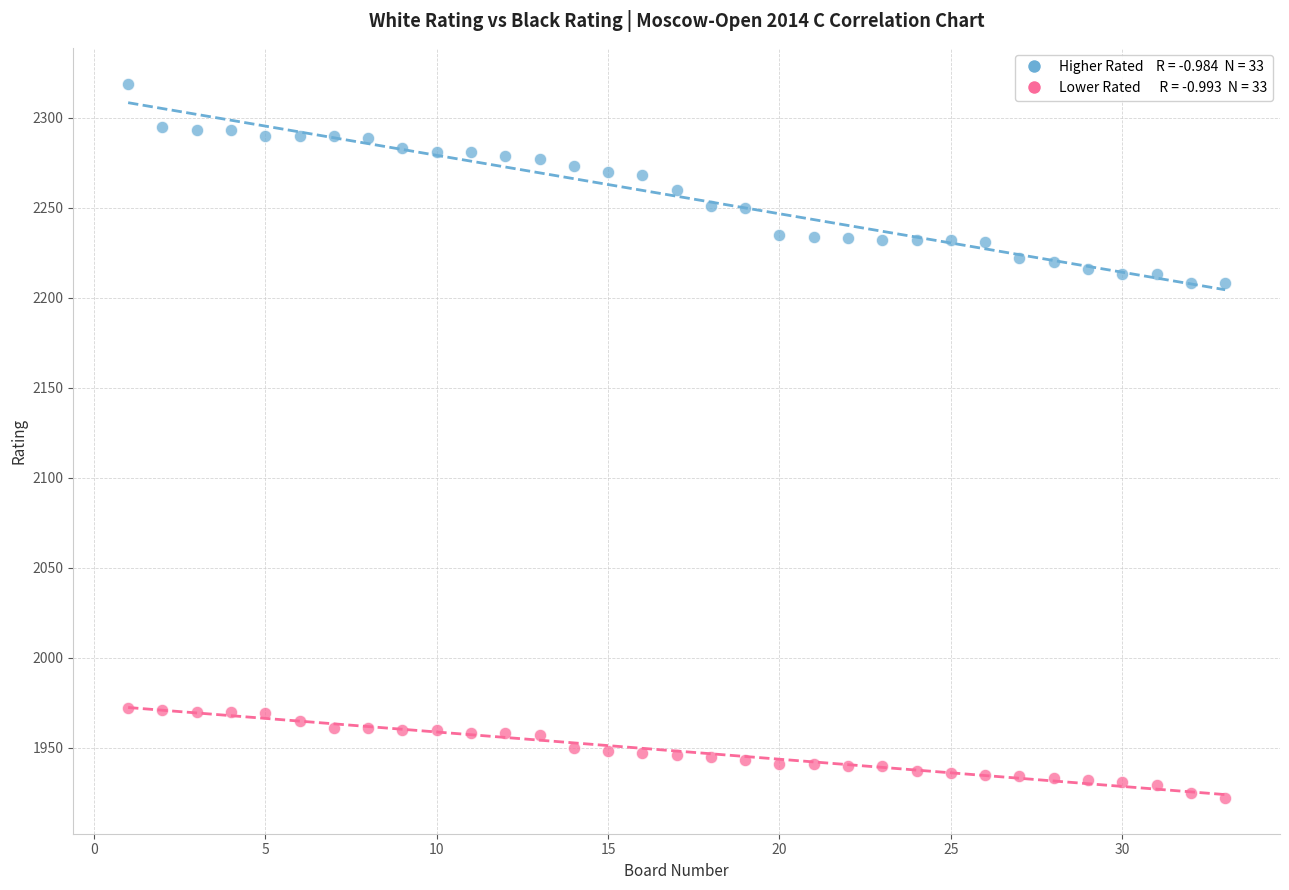

Across all data points, what is the range of X values (max minus min)?

32